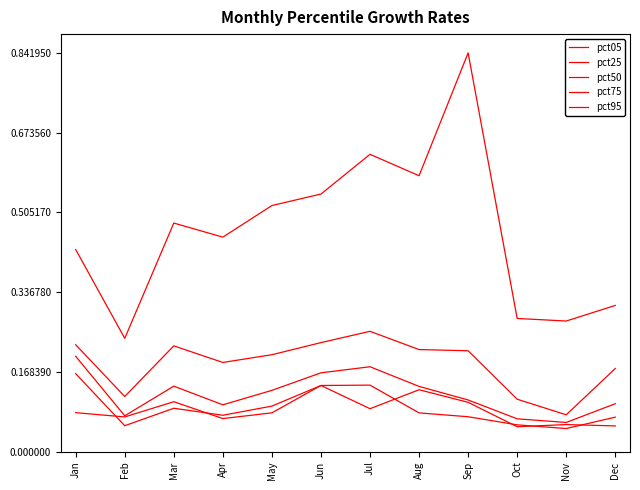

Which series changed the most between Jun and Nov?

pct95